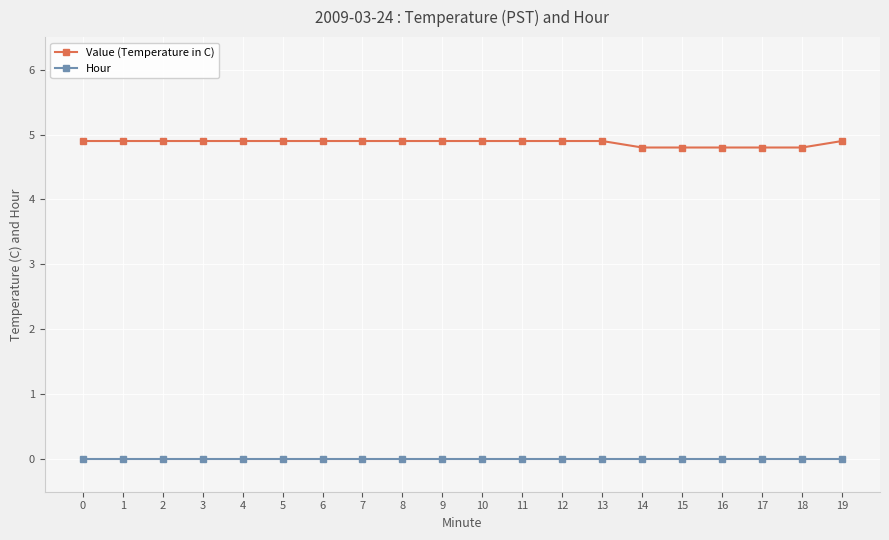

What are all the series names shown in the legend?

Value (Temperature in C), Hour